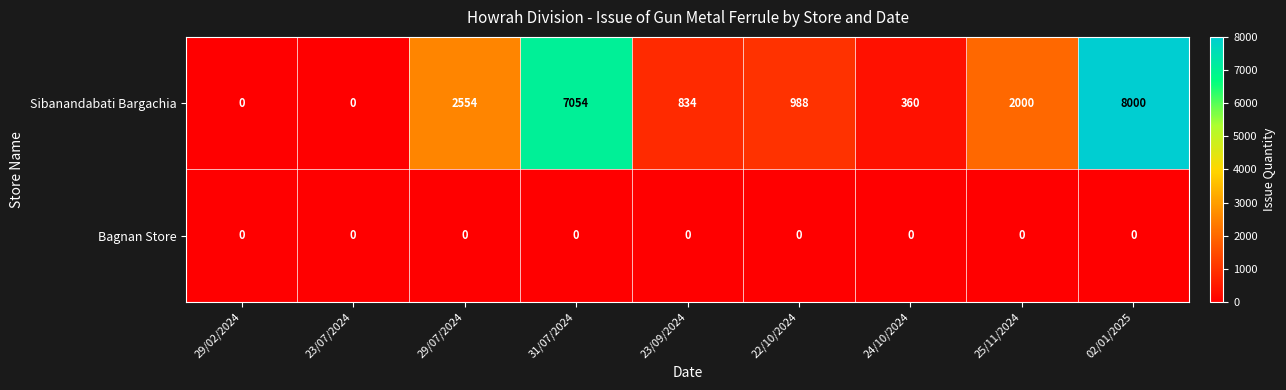

At how many categories does at least one series exceed 5003?

2